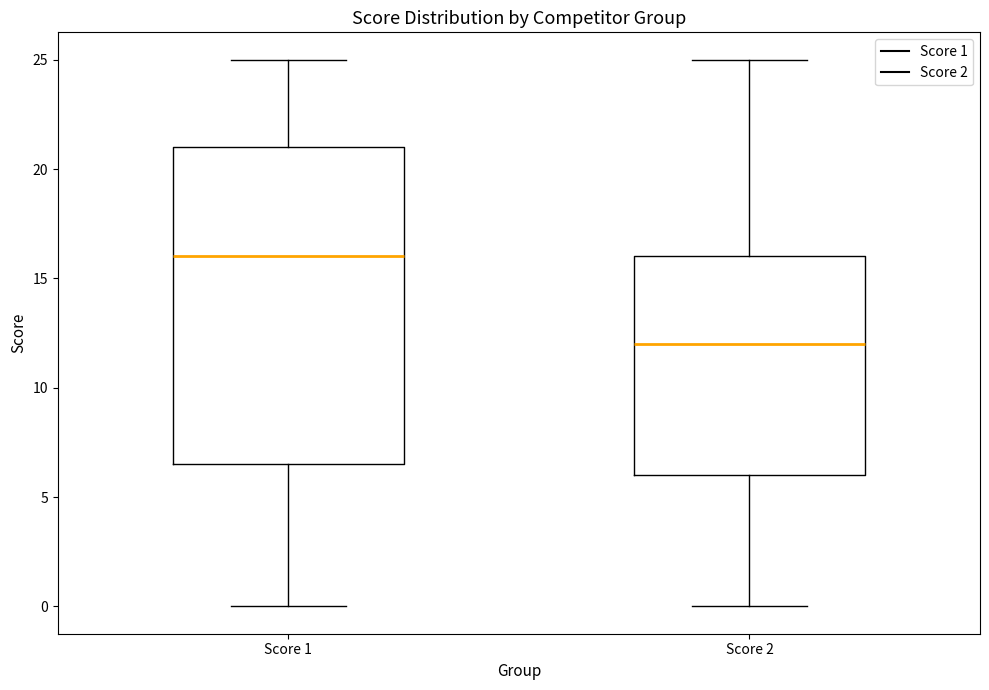

Reading left to right, transcribe this box plot: for each box, give where its median line is, the range the box spans, and where its two whiskers end, as read against the y-axis. The values are not printed on the chart, so give them approximately, as read against the axis.

Score 1: median 16.0, box 6.5 to 21.0, whiskers 0.0 to 25.0
Score 2: median 12.0, box 6.0 to 16.0, whiskers 0.0 to 25.0